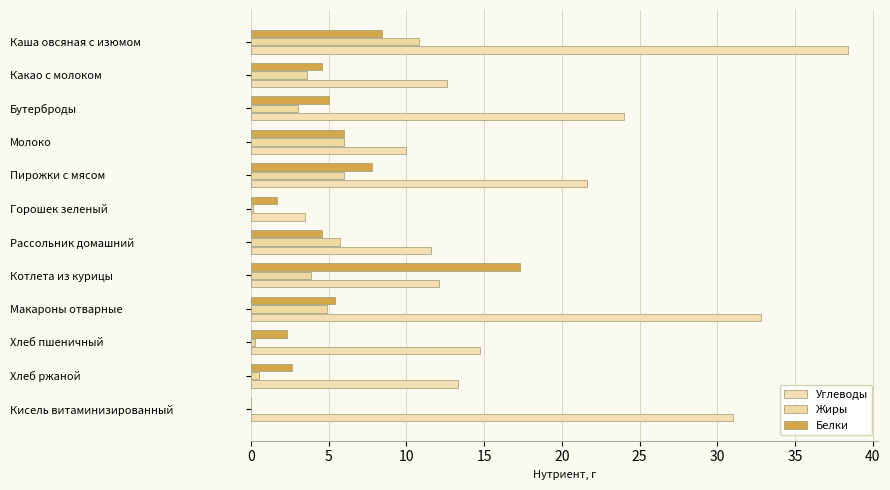

How many distinct data groups are displayed?

3